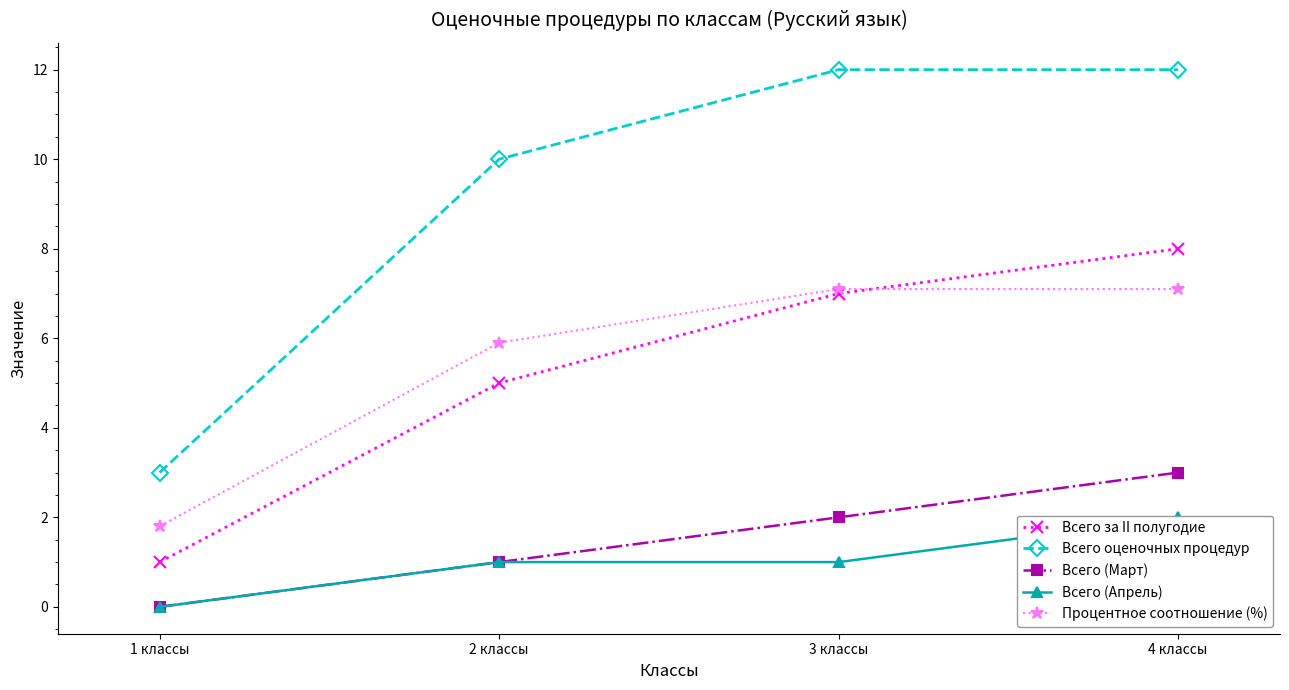

Is the value of Всего за II полугодие at 2 классы greater than the value of Процентное соотношение (%) at 1 классы?

Yes